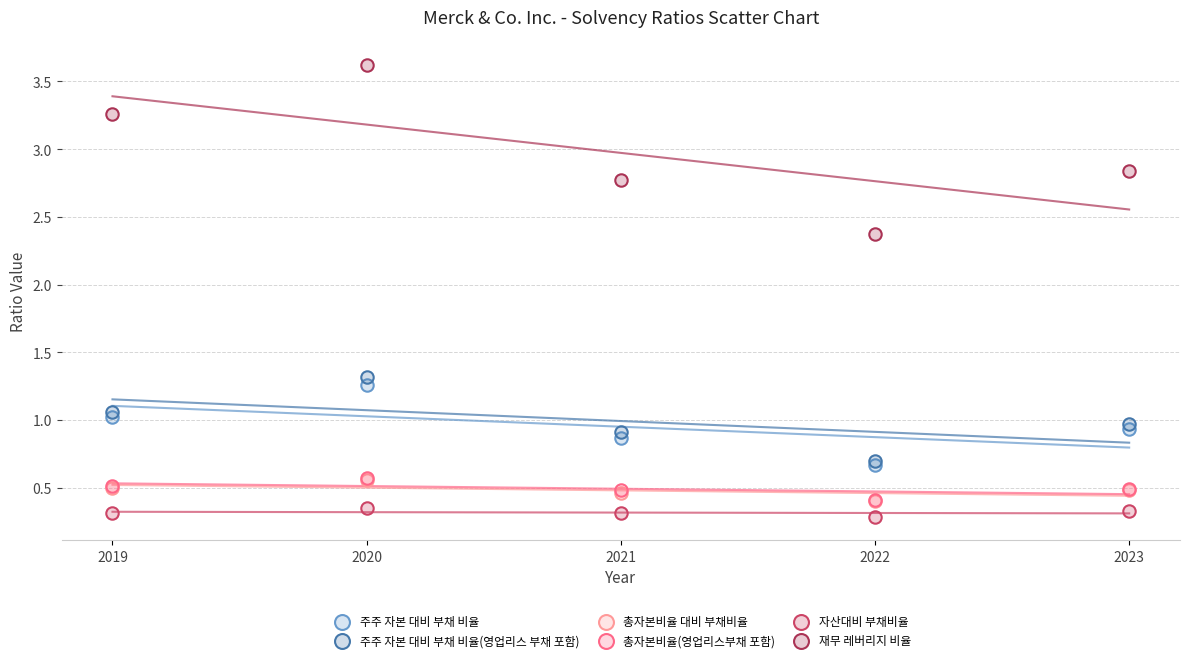

Which series contains the highest Y value?

재무 레버리지 비율